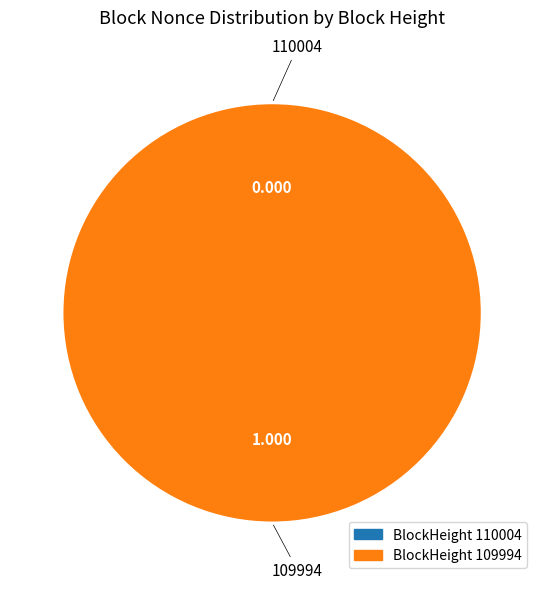

Does 109994 account for over 50% of the chart?

Yes